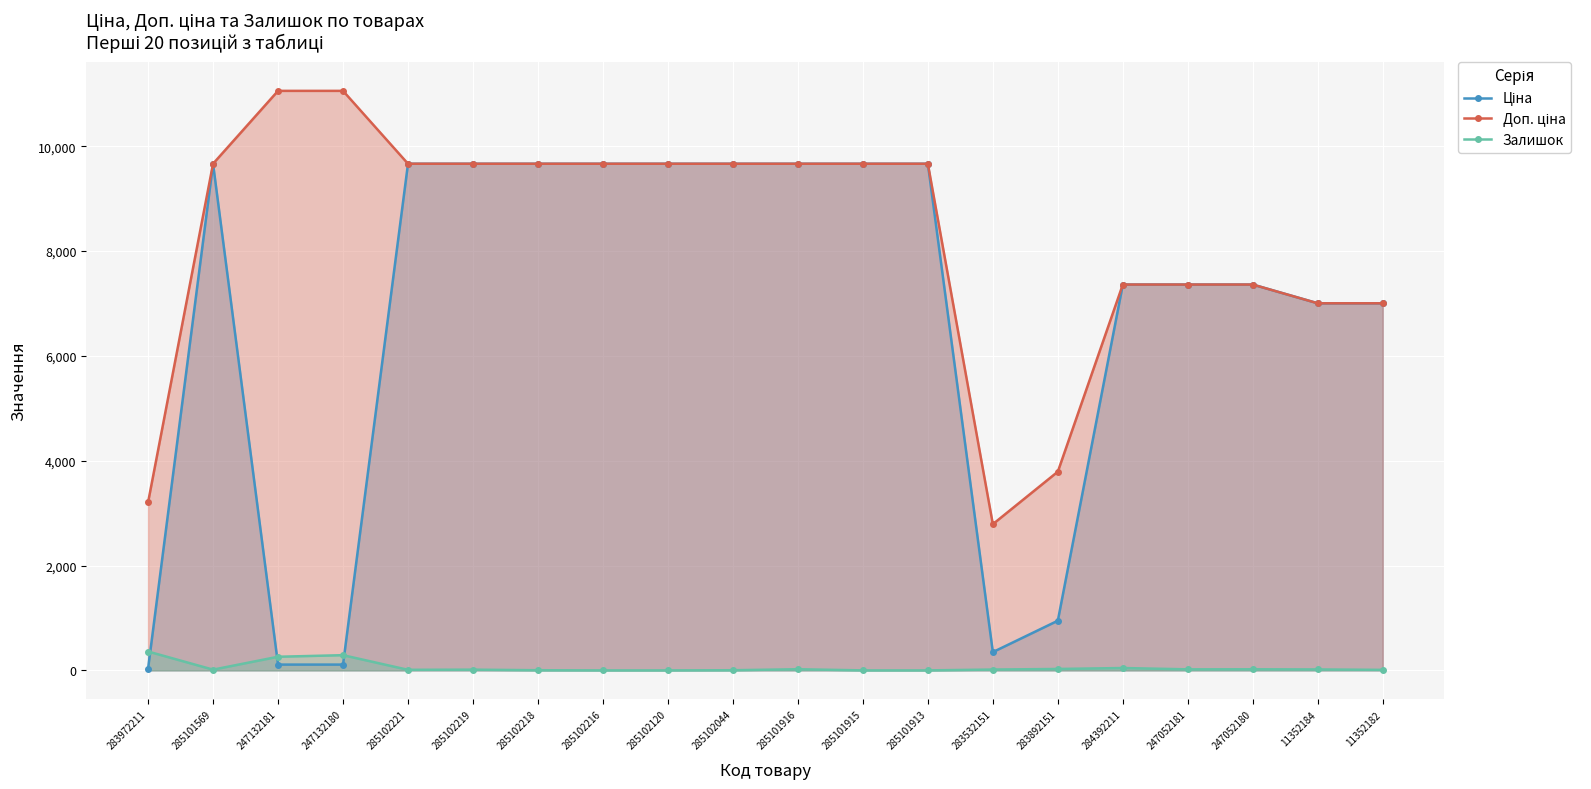

At which label is Доп. ціна closest to 6922?

11352184